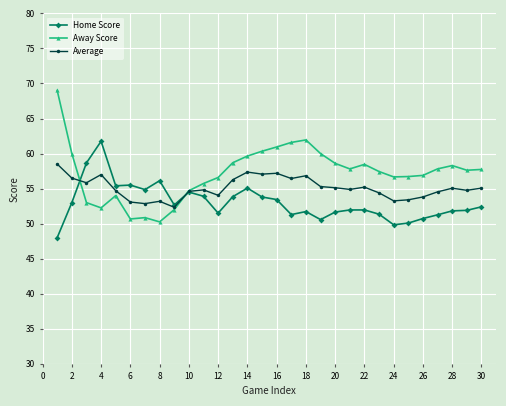

What is the value of the Average point at the 13th from the left?

56.3